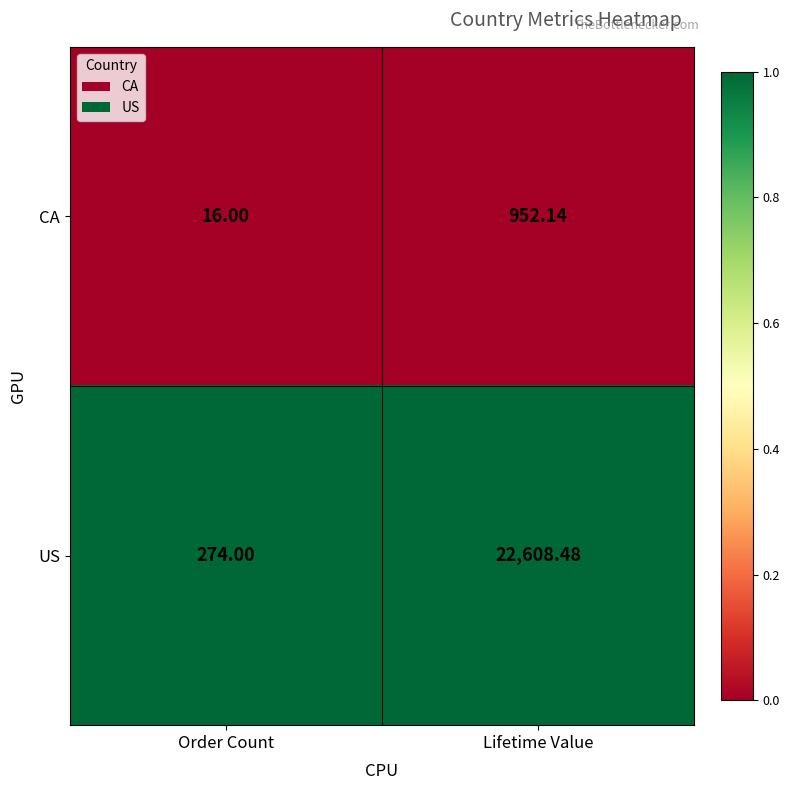

Which series has the largest total across all categories?

US